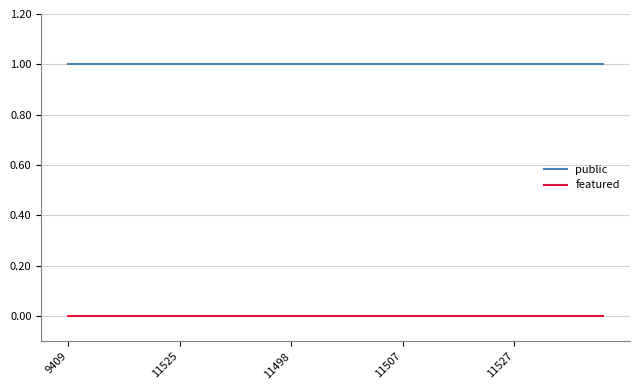

Which series has the largest total across all categories?

public